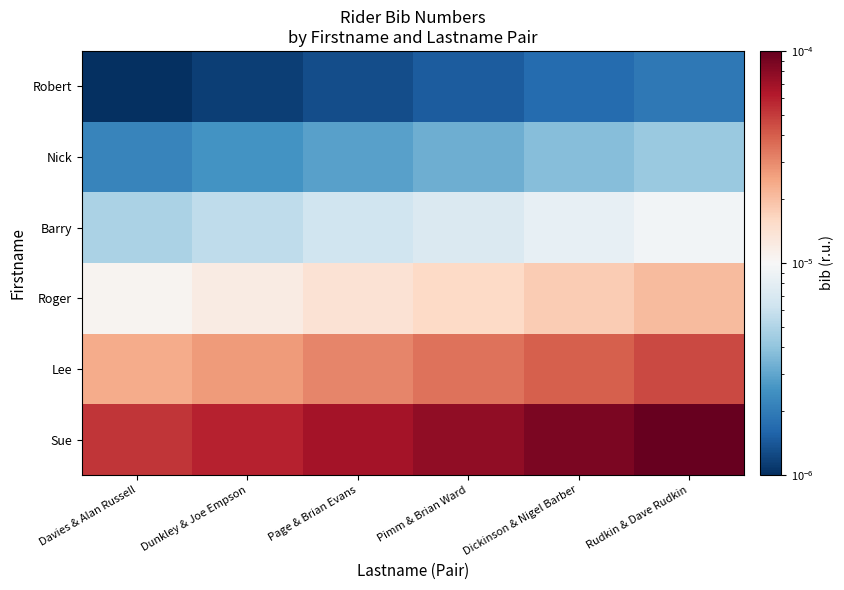

At which category is the sum across all series the highest?

Rudkin & Dave Rudkin